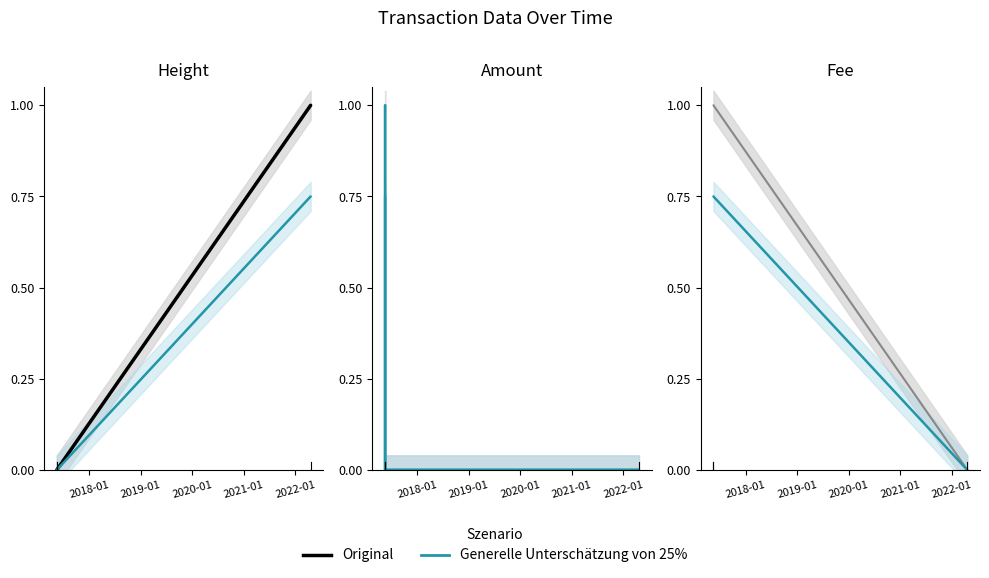

Where is Generelle Unterschätzung von 25% nearest to the value 0?

2018-01